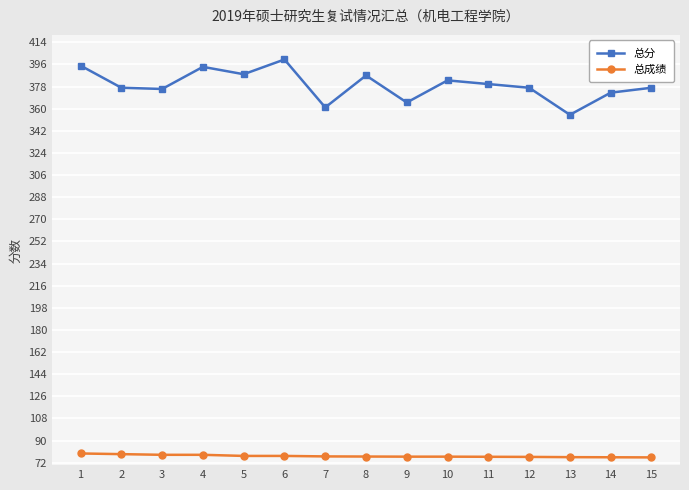

The 总分 series shows 394.0 at 4. True or false?

True